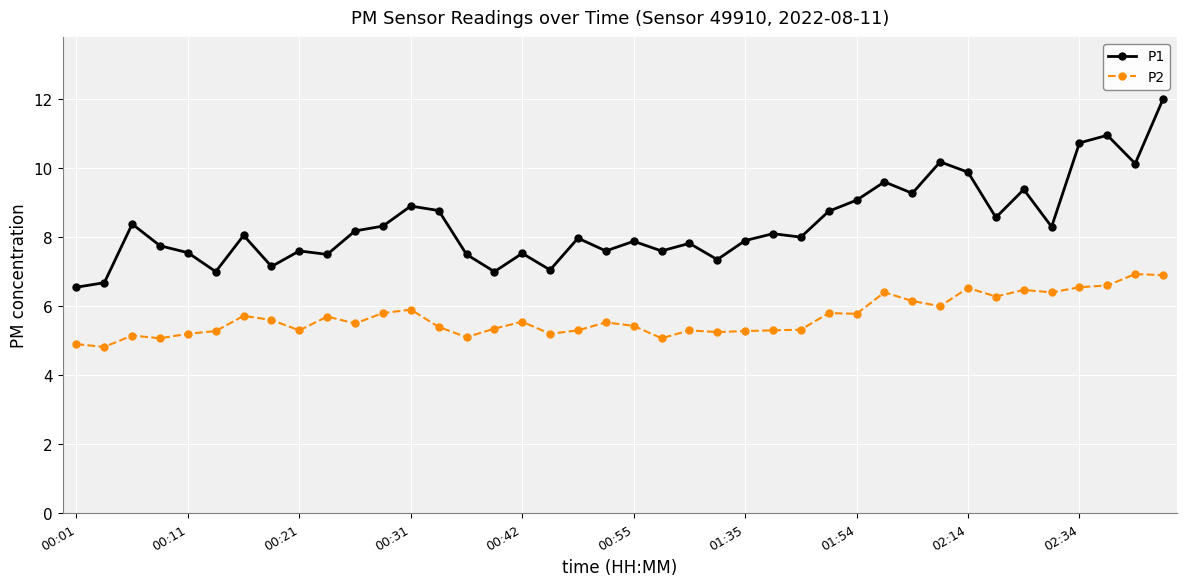

Which series has the largest total across all categories?

P1